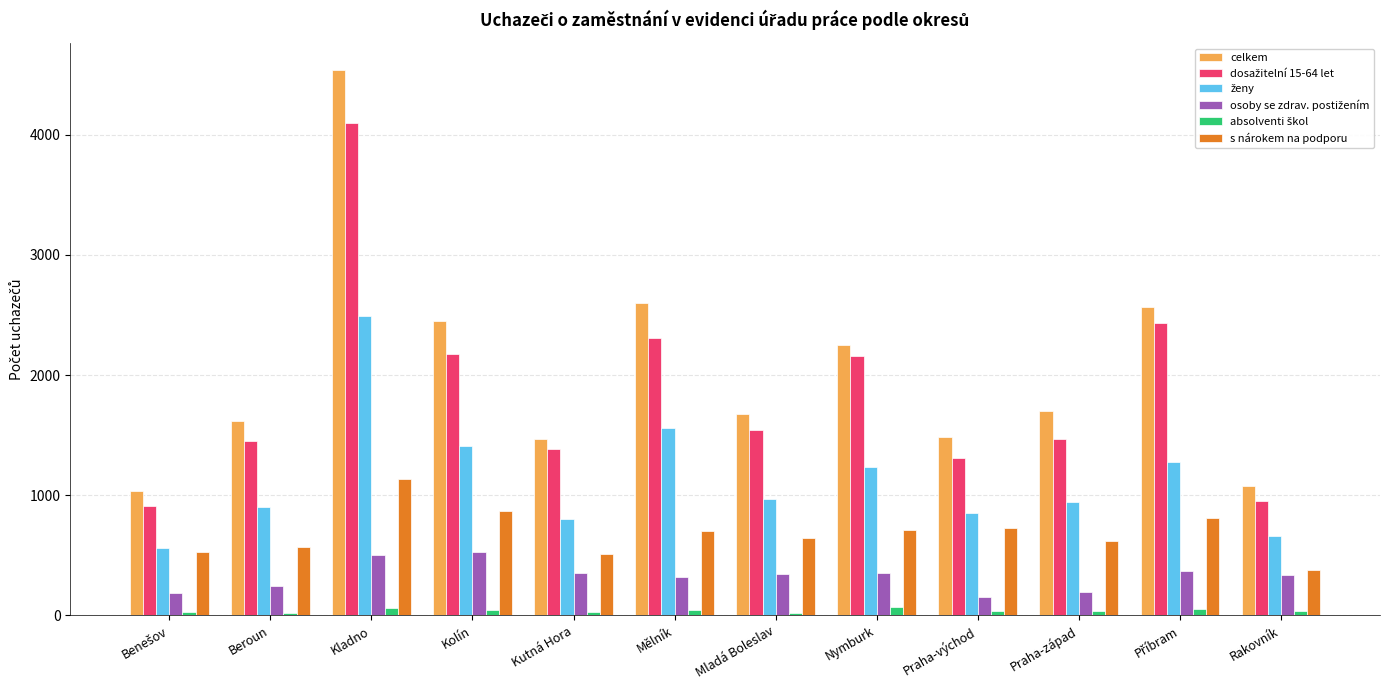

Which category has the highest value in the celkem series?

Kladno